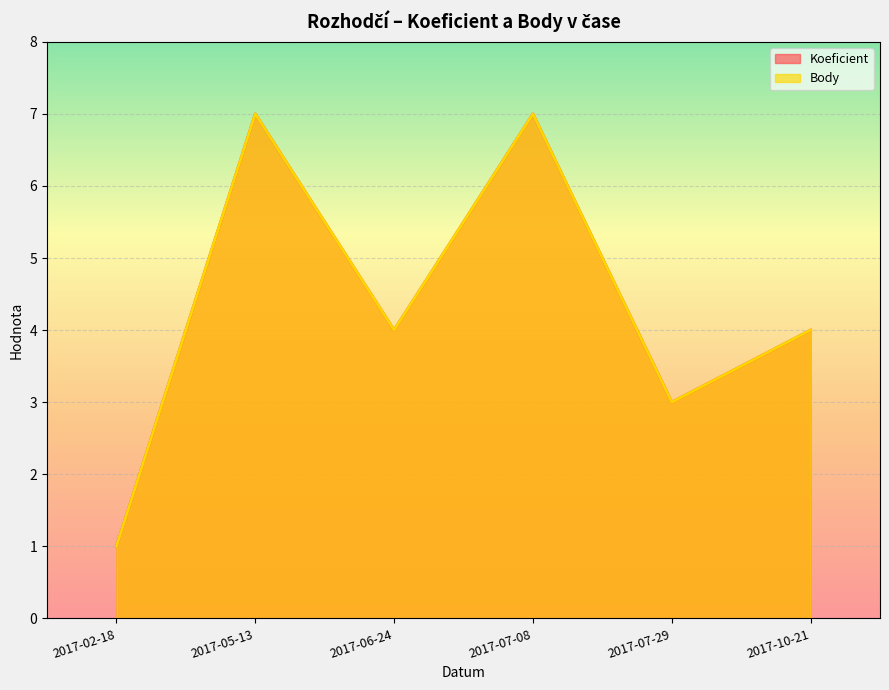

What is the label of the 3rd point from the left?

2017-06-24